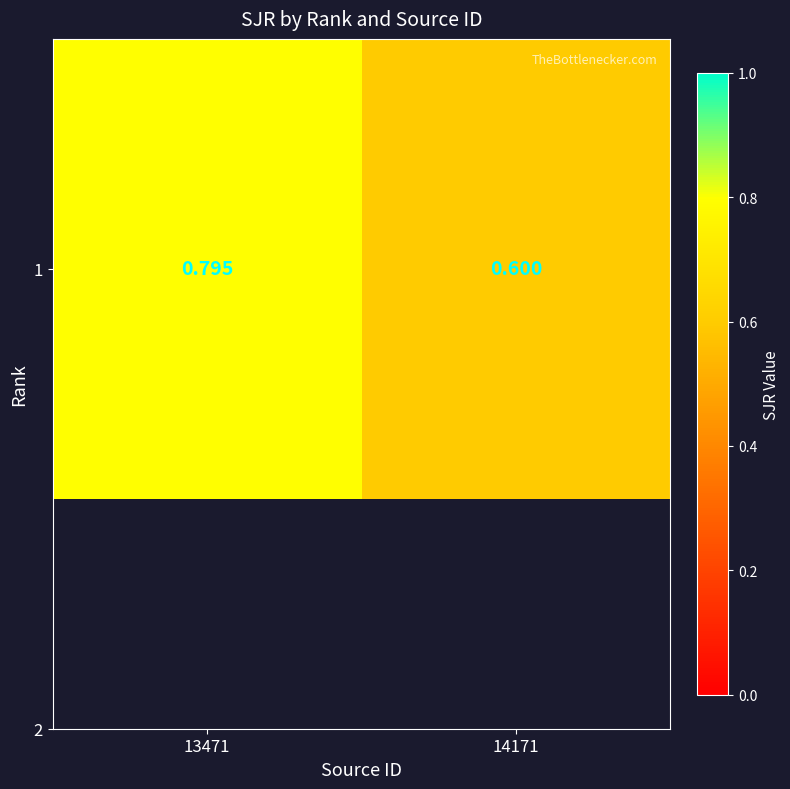

The chart shows a value of 0.8 at 13471. True or false?

True